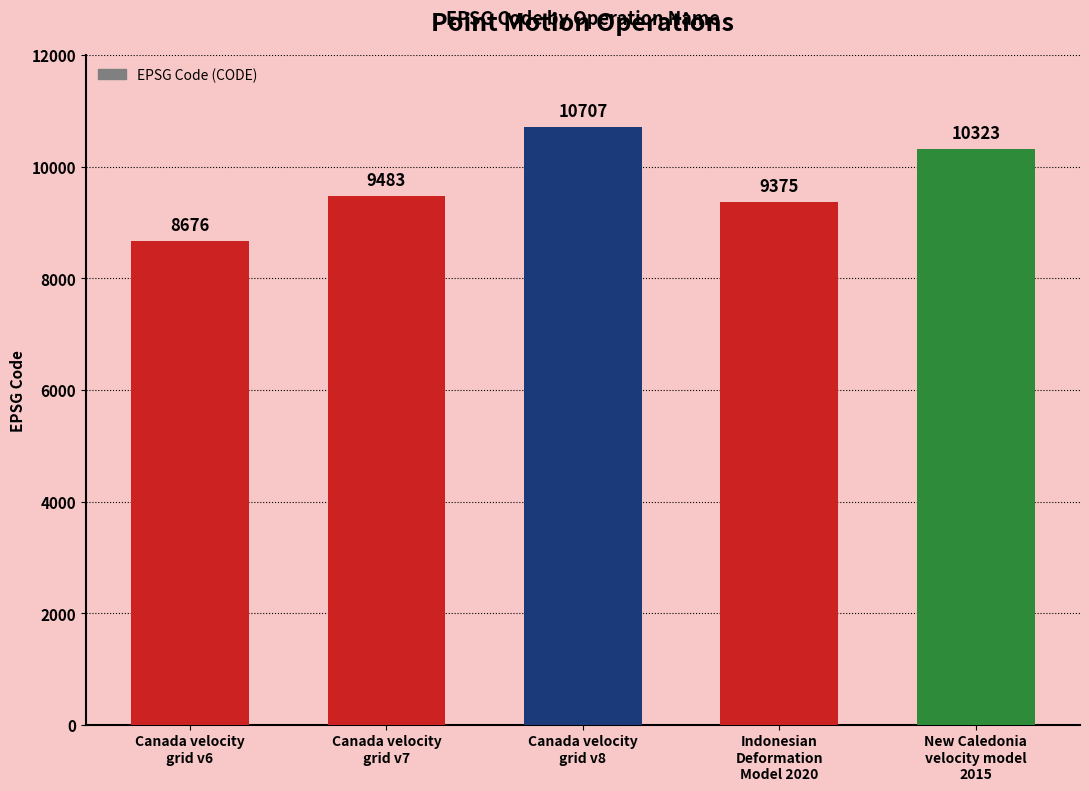

What is the difference between the values at Canada velocity
grid v8 and Canada velocity
grid v7?

1224